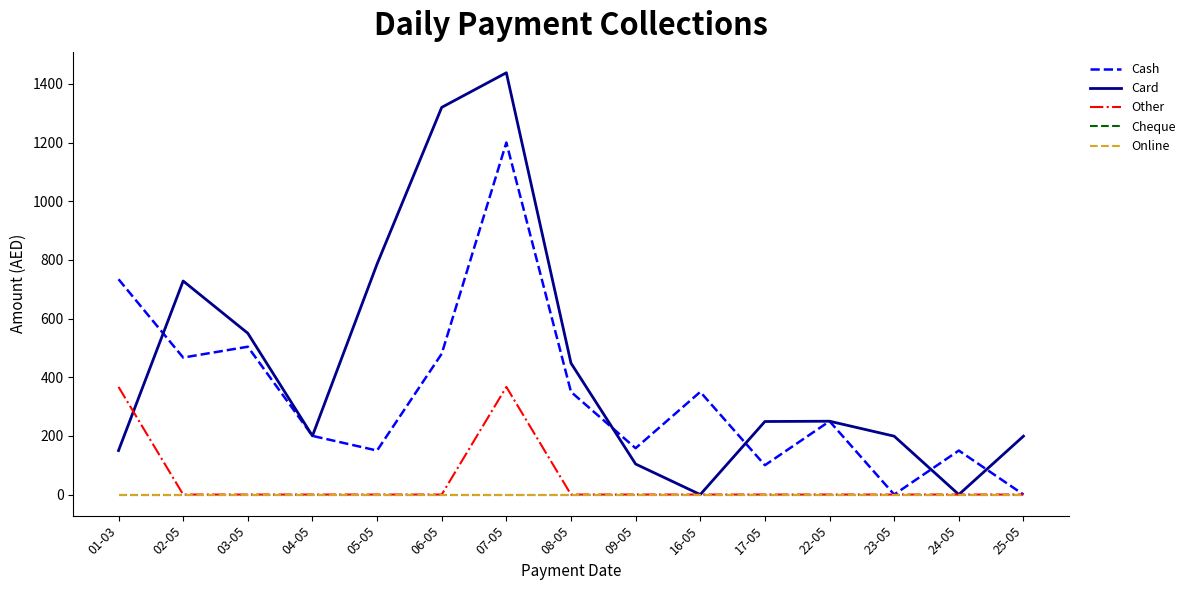

What is the label of the 9th point from the right?

07-05